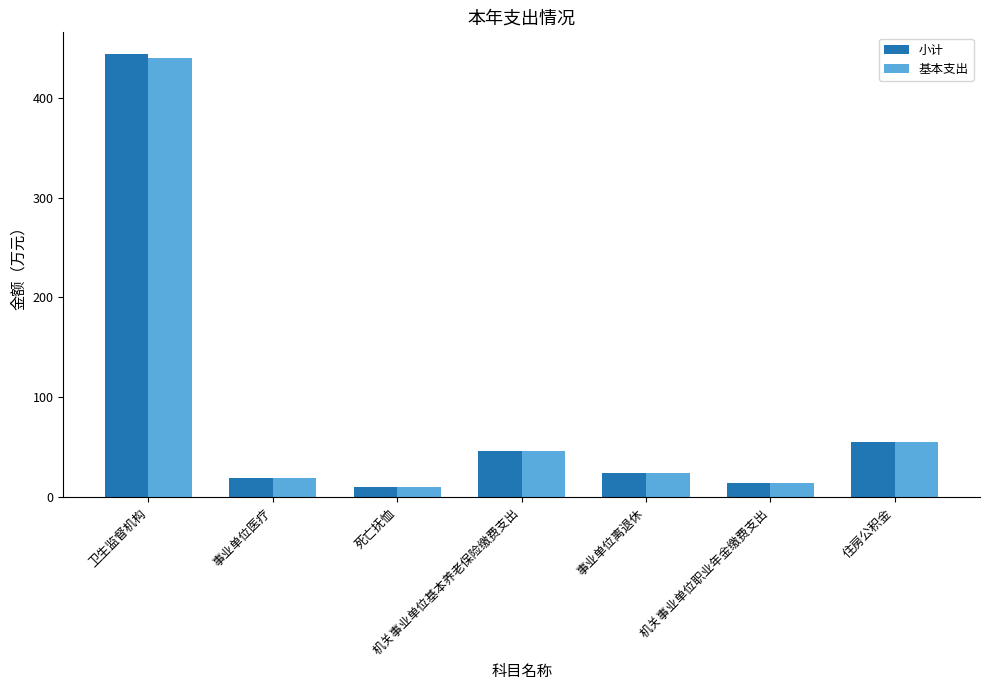

What is the average value of the 小计 series?

87.7